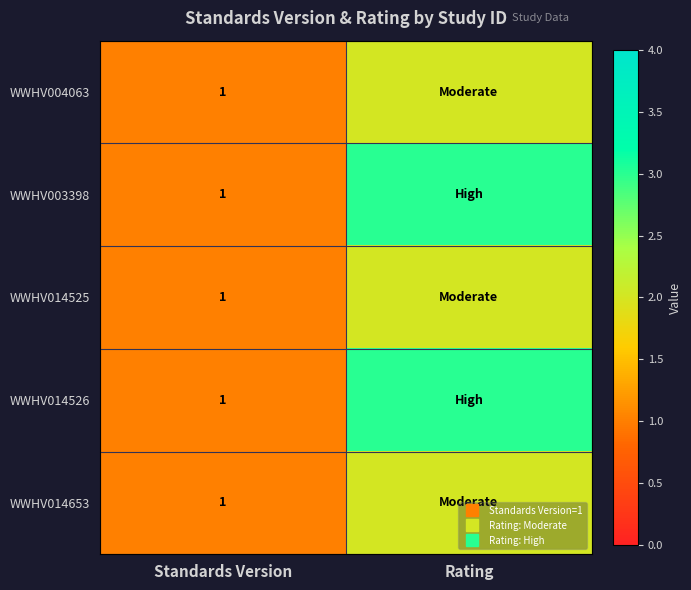

Rank the series at Standards Version from highest to lowest value.

WWHV004063, WWHV003398, WWHV014525, WWHV014526, WWHV014653